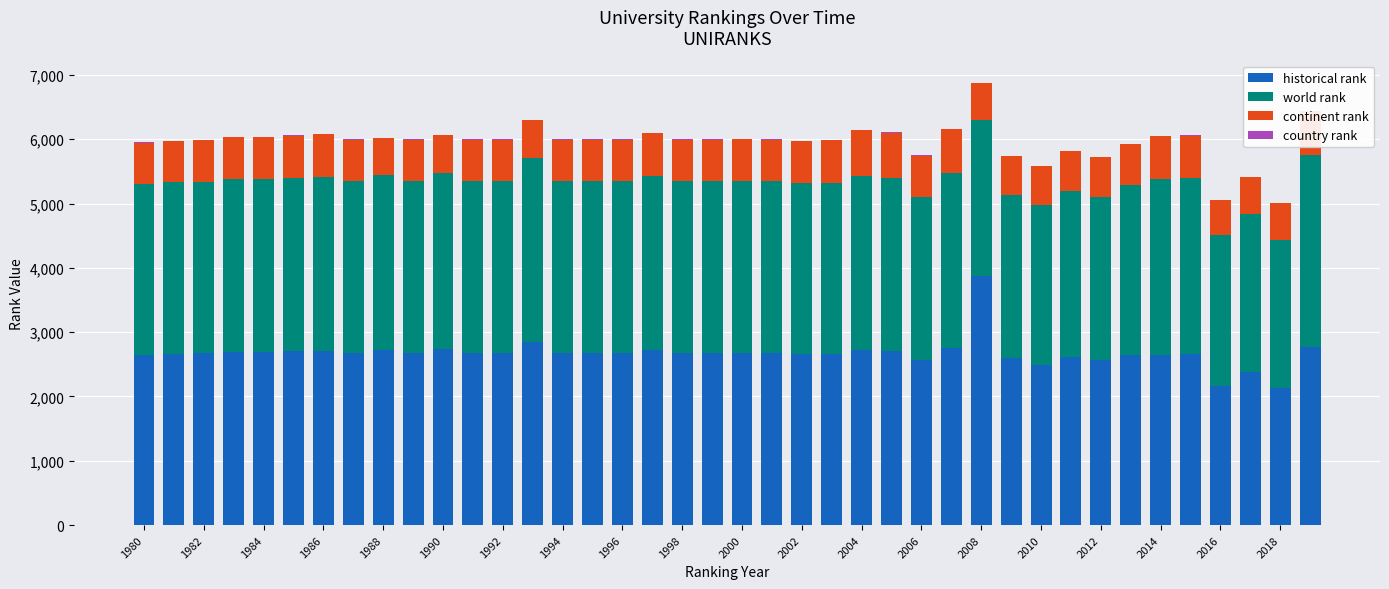

Rank the series by their maximum value, from lowest to highest.

country rank, continent rank, world rank, historical rank